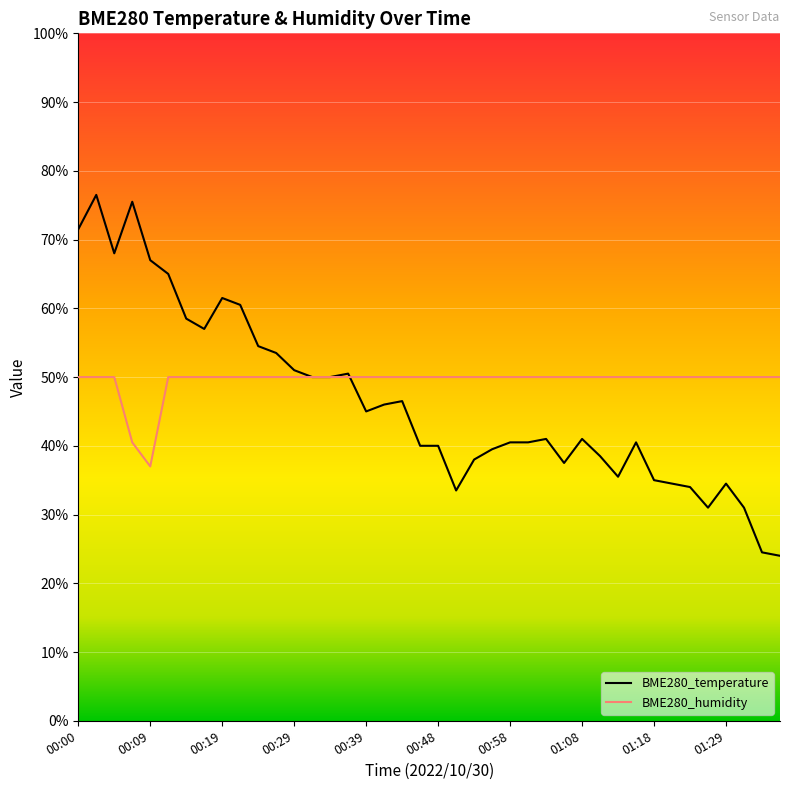

The BME280_humidity series shows 0.3 at 00:24. True or false?

False